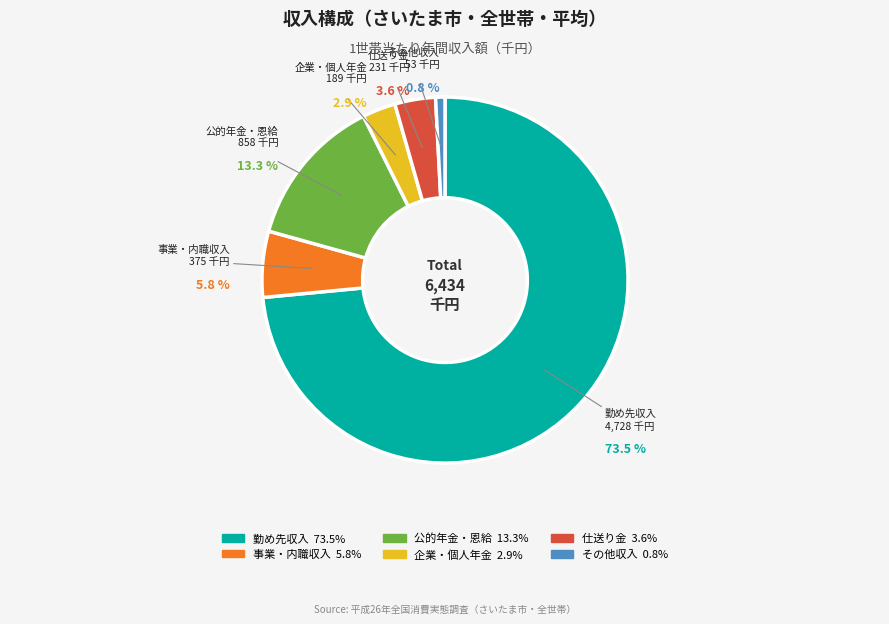

Is there a majority slice in this chart?

Yes